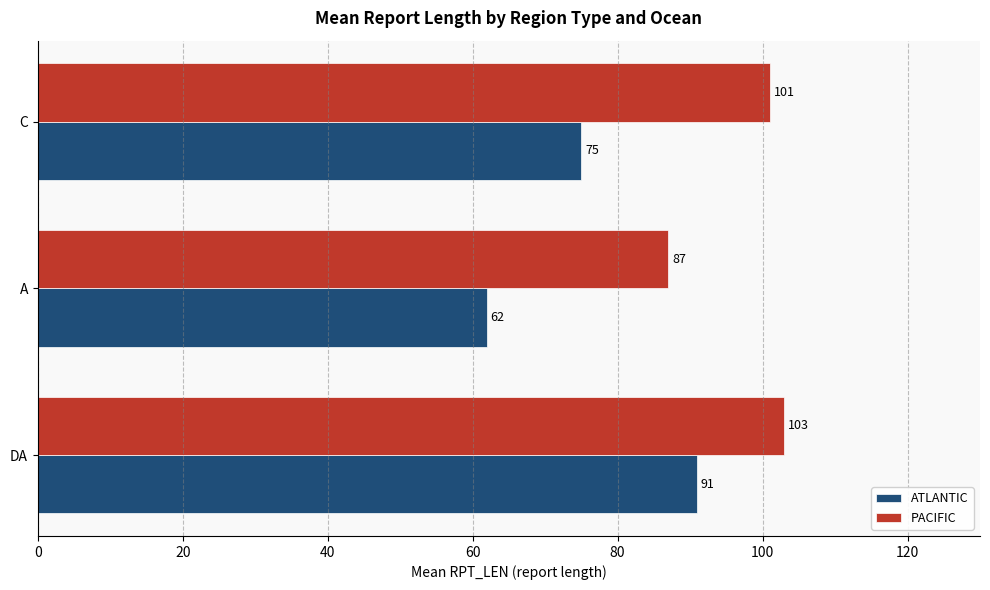

Is it true that ATLANTIC equals 75 at C?

True